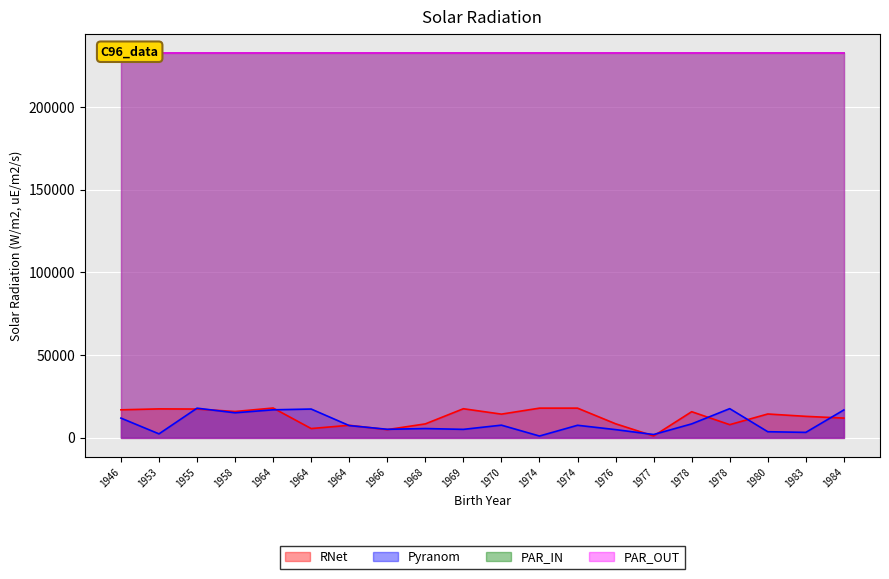

What is the value of the RNet point at the 10th from the left?

17496